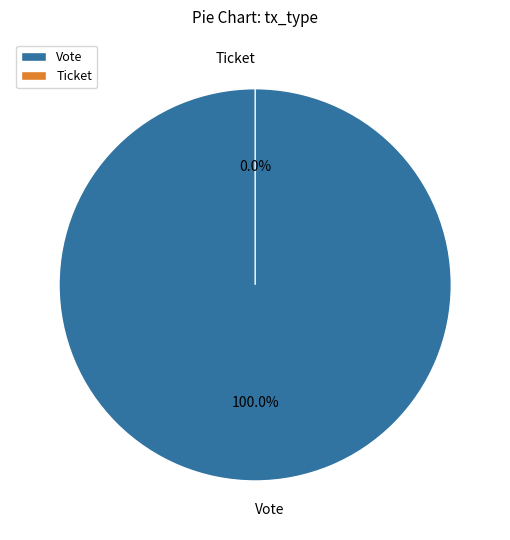

How many slices are in this pie chart?

2